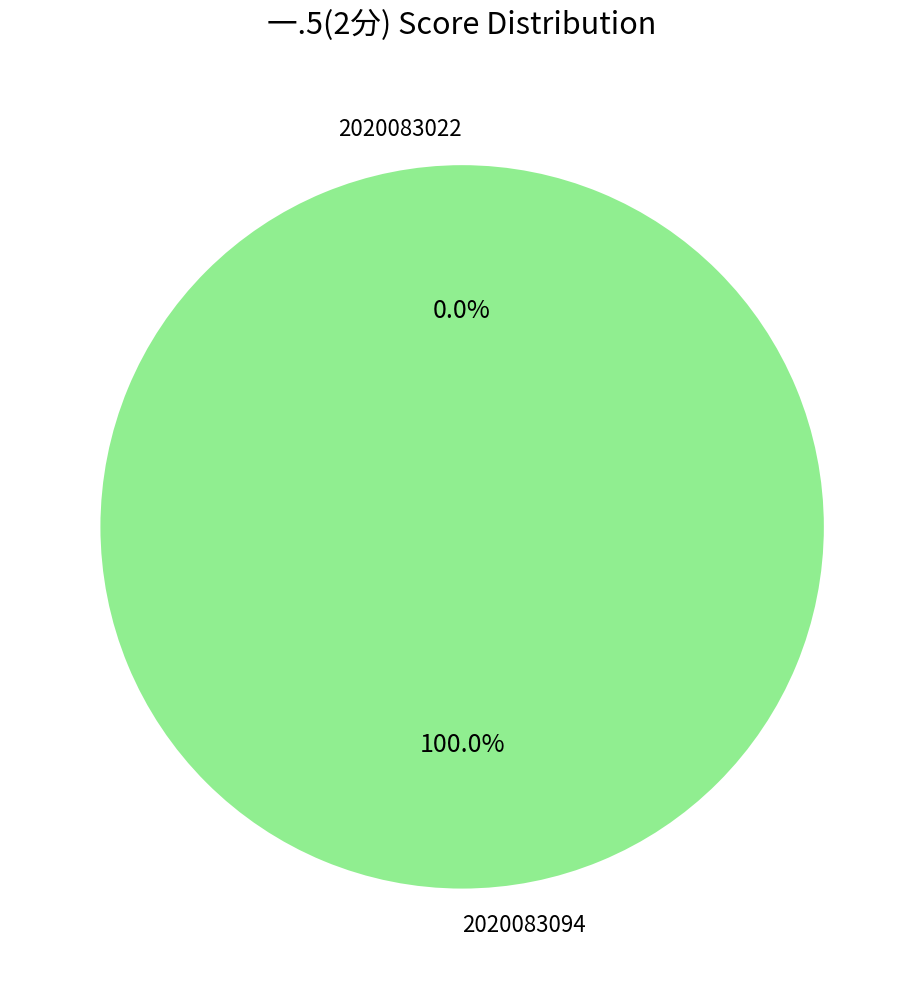

What is the smallest slice in the pie chart?

2020083022